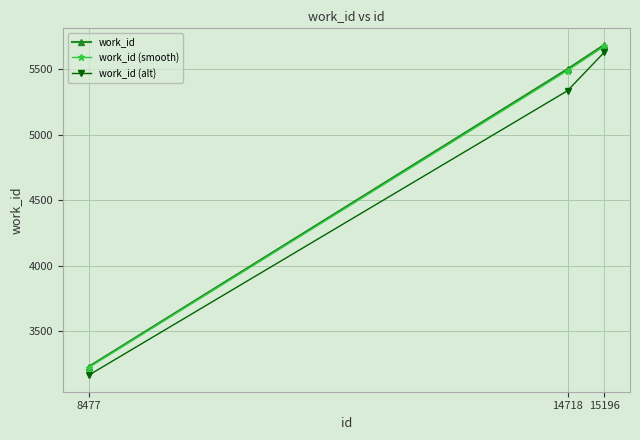

What is the difference between the highest and lowest values at 14718?

165.0